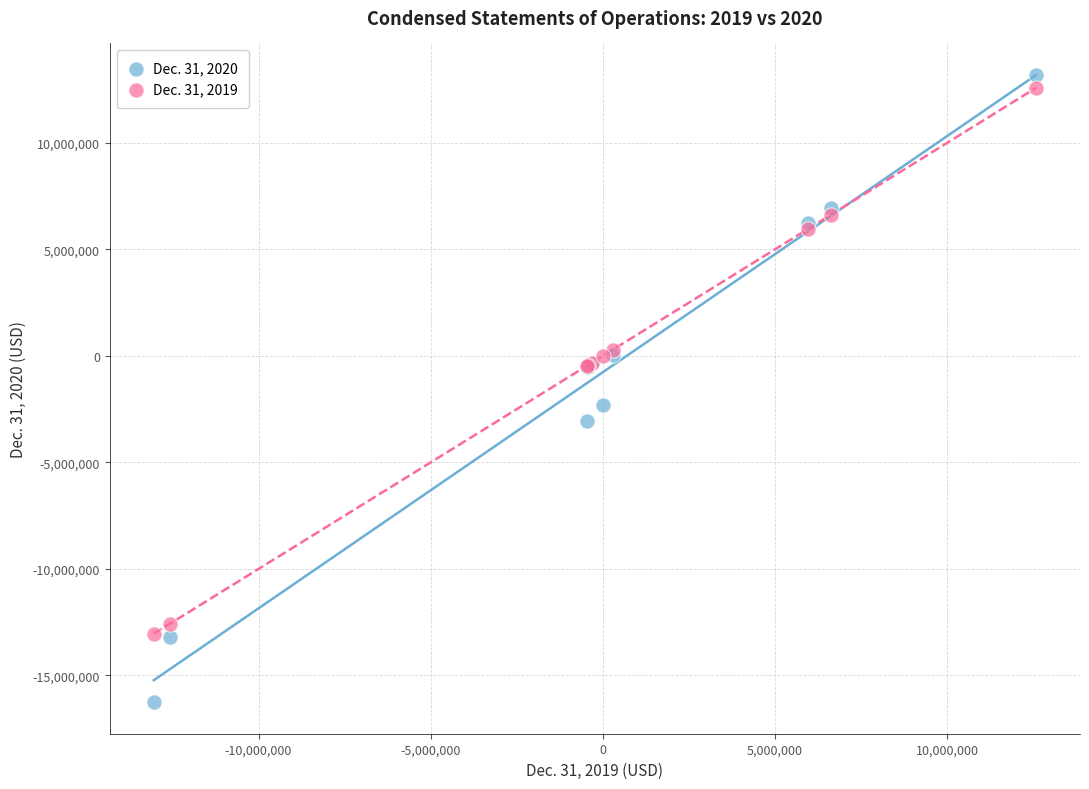

Which series has the widest spread of Y values?

Dec. 31, 2020